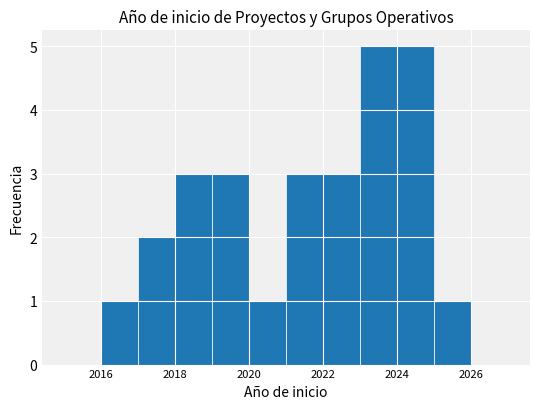

What is the height of the bar covering 2025 to 2026 on the x-axis? The values are not printed on the chart, so give them approximately, as read against the axis.

1